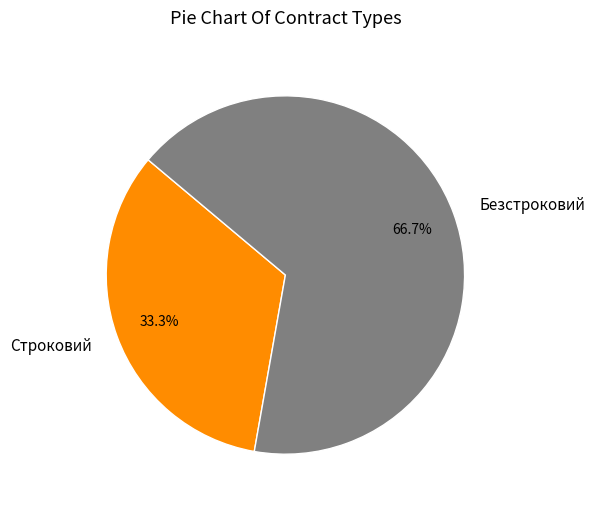

Which category accounts for the majority?

Безстроковий